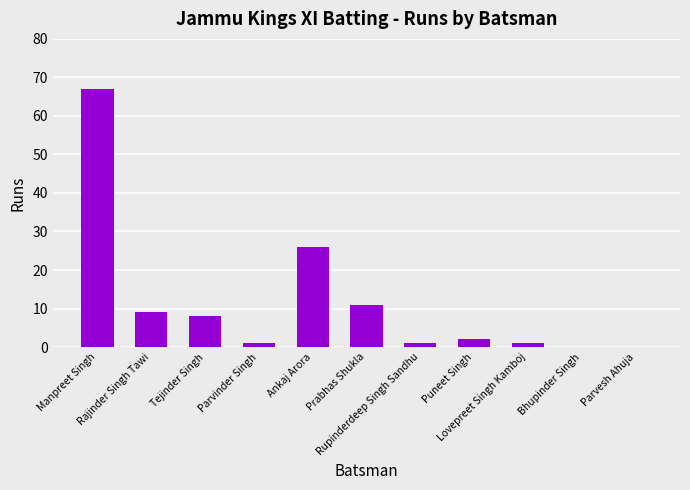

What is the change in value from Manpreet Singh to Lovepreet Singh Kamboj?

-66